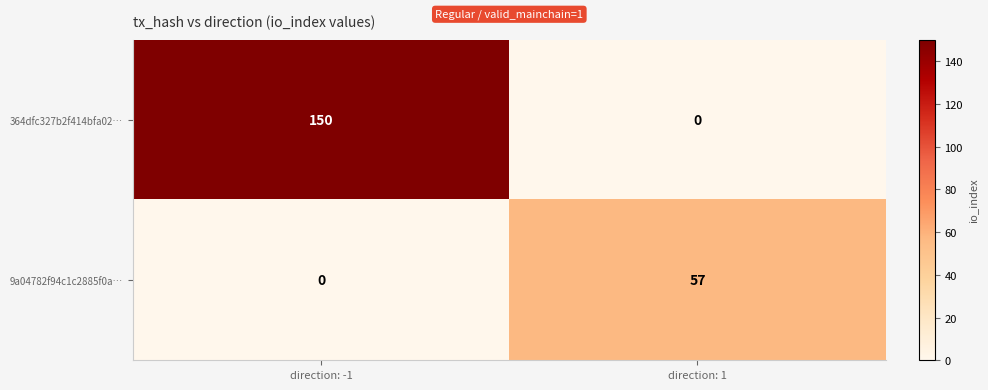

Which series has the widest spread of values?

364dfc327b2f414bfa02…